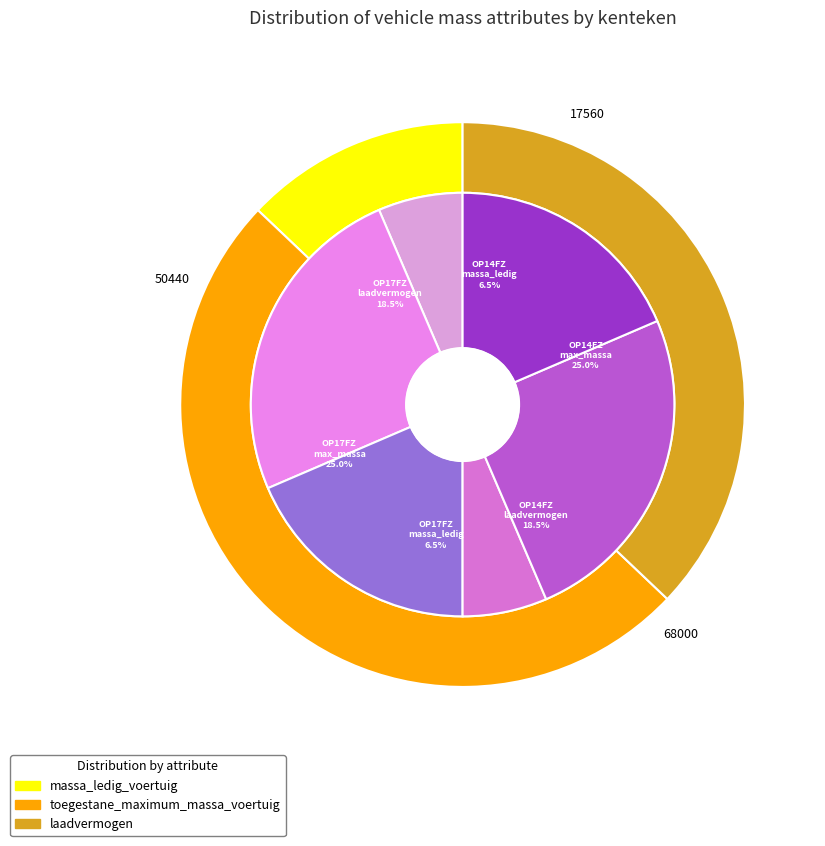

What percentage is the OP17FZ slice, to the nearest percent?

50%